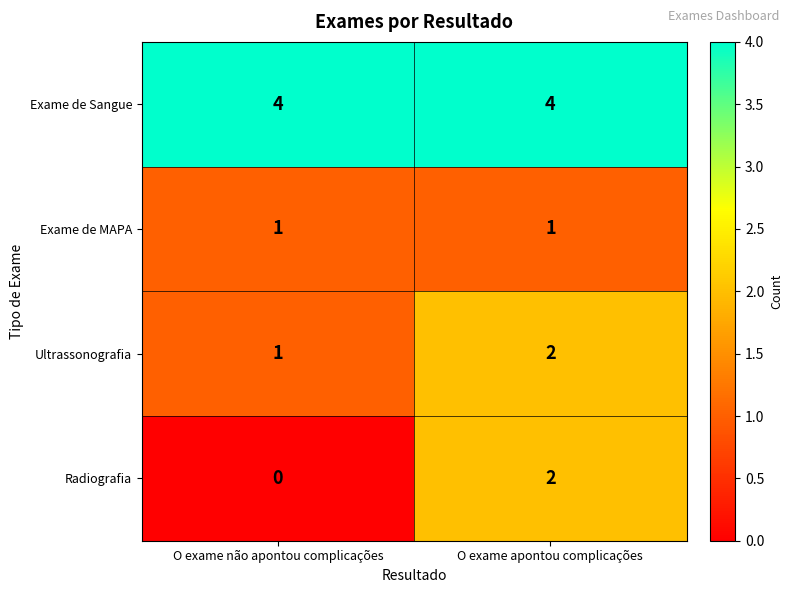

What is the approximate value of Exame de Sangue at O exame apontou complicações?

4